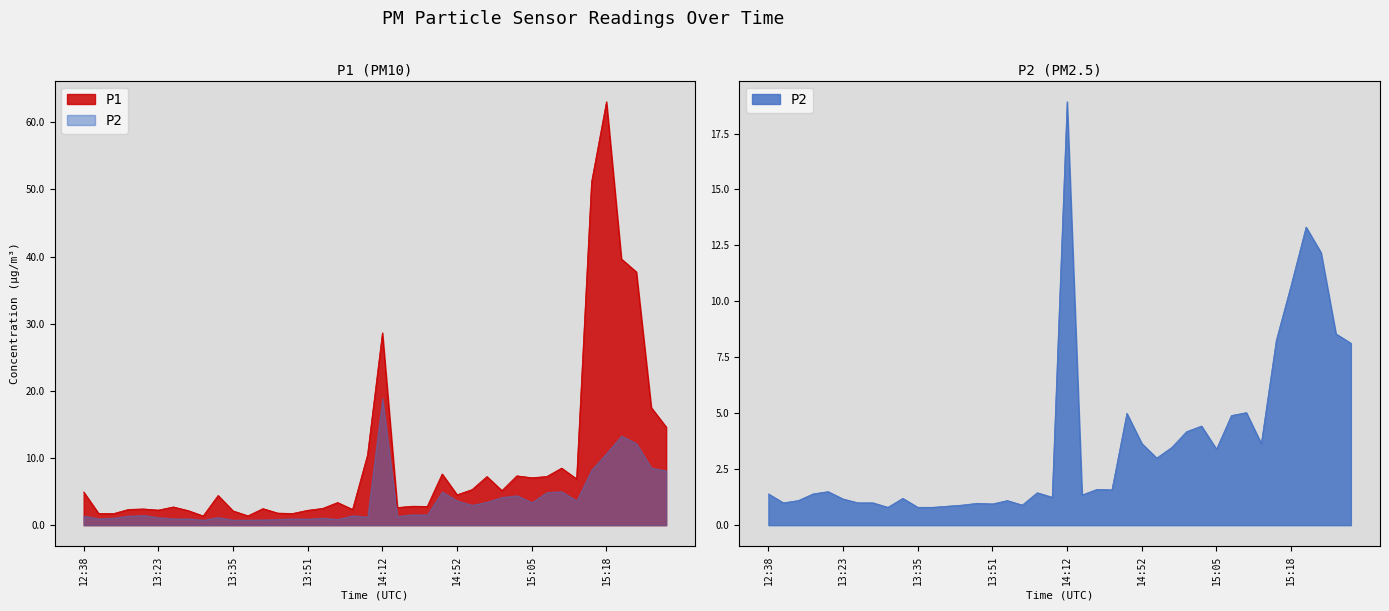

Reading left to right, extract all data points from this chart.

P1: 12:38=5.0	12:52=1.8	12:55=1.7	13:01=2.4	13:03=2.4	13:23=2.2	13:25=2.7	13:28=2.2	13:30=1.4	13:33=4.4	13:35=2.1	13:38=1.4	13:40=2.5	13:43=1.8	13:48=1.8	13:51=2.2	13:54=2.5	13:56=3.4	14:02=2.4	14:04=10.4	14:12=28.6	14:42=2.6	14:44=2.8	14:47=2.8	14:49=7.6	14:52=4.5	14:55=5.3	14:57=7.2	15:00=5.2	15:02=7.3	15:05=7.1	15:07=7.2	15:10=8.5	15:13=6.9	15:15=51.1	15:18=63.0	15:20=39.6	15:23=37.7	15:25=17.5	15:28=14.6
P2: 12:38=1.4	12:52=1.0	12:55=1.1	13:01=1.4	13:03=1.5	13:23=1.2	13:25=1.0	13:28=1.0	13:30=0.8	13:33=1.2	13:35=0.8	13:38=0.8	13:40=0.8	13:43=0.9	13:48=1.0	13:51=0.9	13:54=1.1	13:56=0.9	14:02=1.4	14:04=1.2	14:12=18.9	14:42=1.4	14:44=1.6	14:47=1.6	14:49=5.0	14:52=3.6	14:55=3.0	14:57=3.5	15:00=4.2	15:02=4.4	15:05=3.4	15:07=4.9	15:10=5.0	15:13=3.6	15:15=8.2	15:18=10.7	15:20=13.3	15:23=12.2	15:25=8.6	15:28=8.1